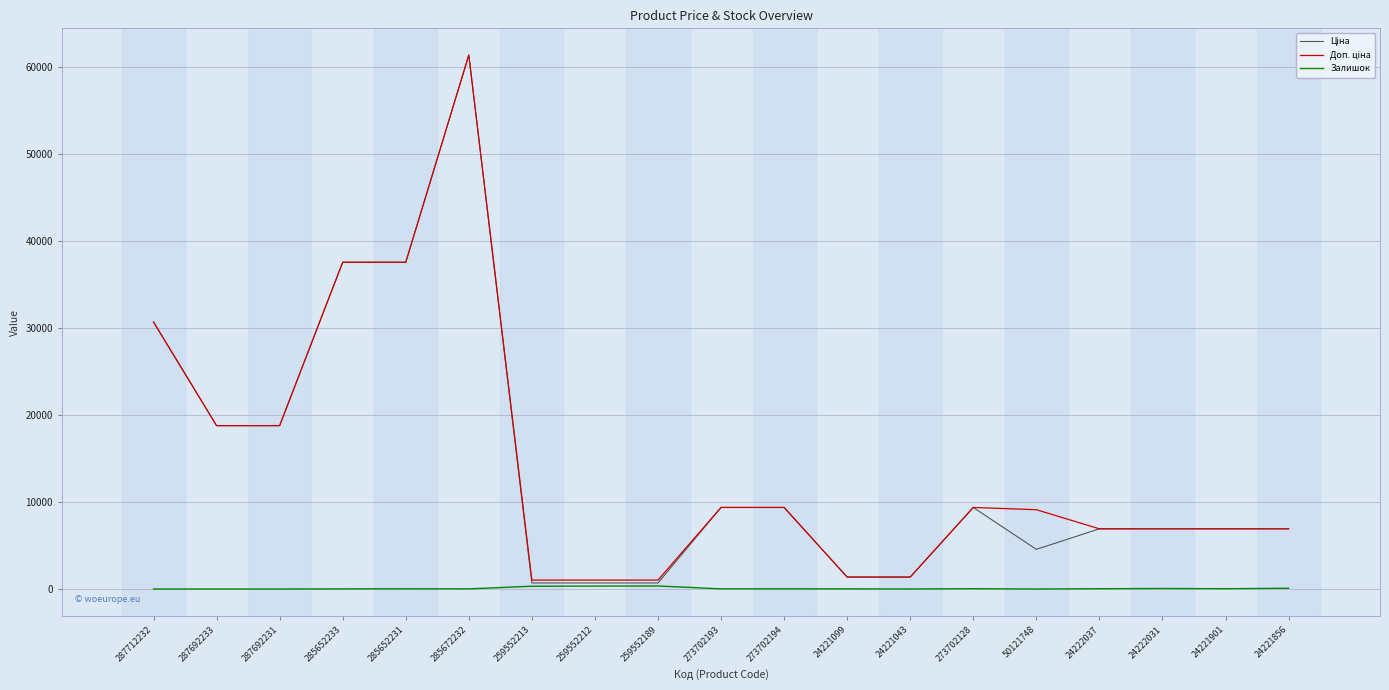

How many lines are shown in the chart?

3